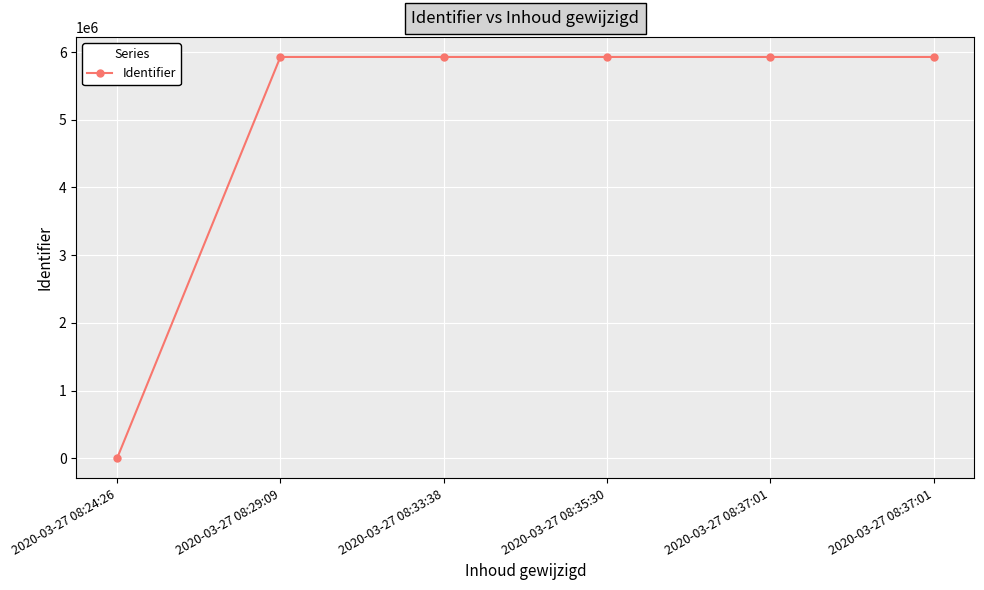

Does the chart have visible grid lines?

Yes